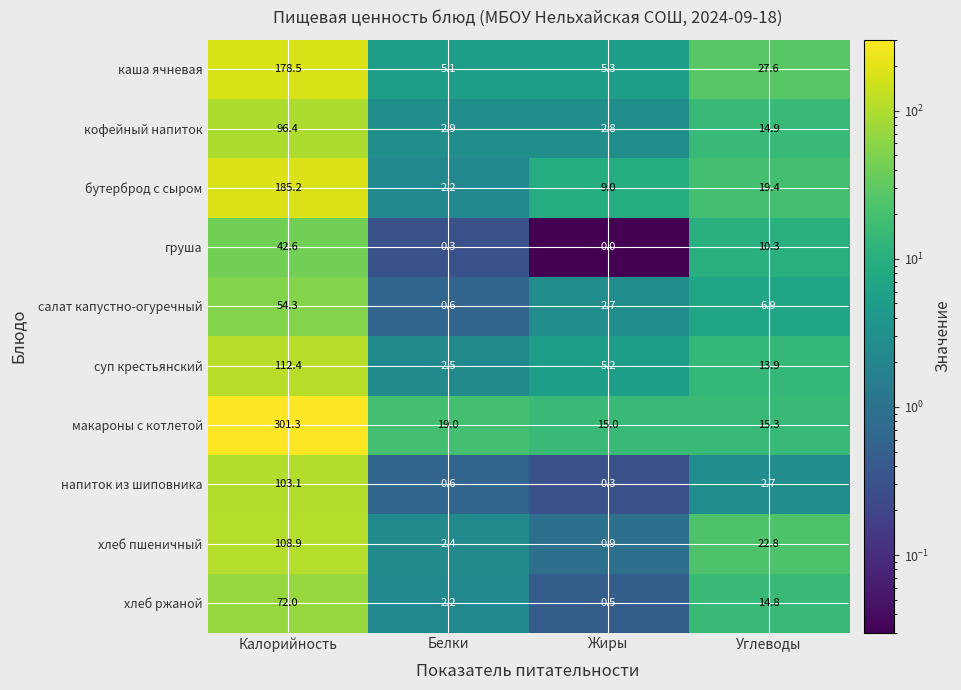

The хлеб ржаной series shows 23.1 at Углеводы. True or false?

False